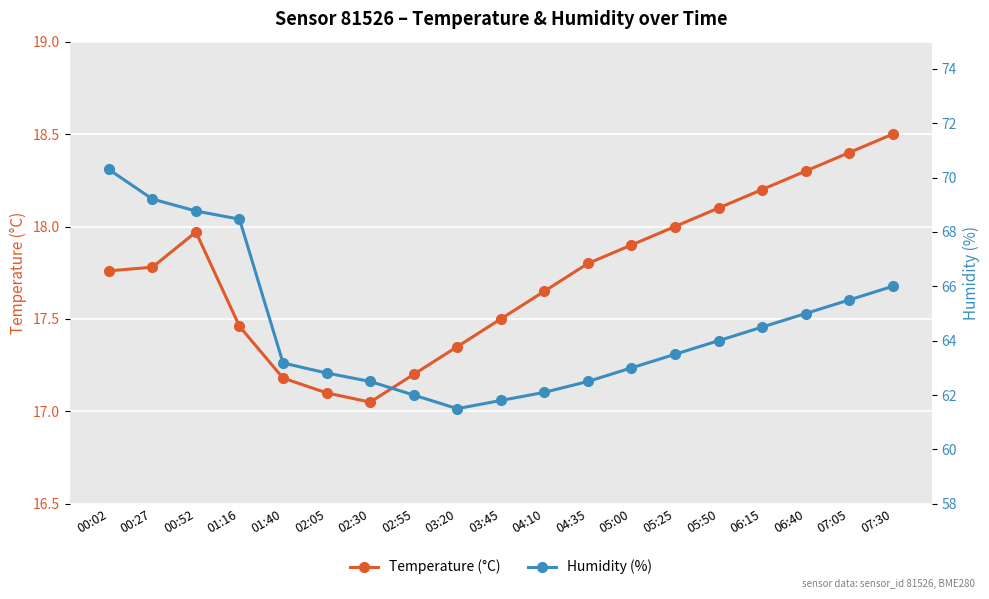

What is the difference between the maximum and minimum values in the Temperature (°C) series?

1.4